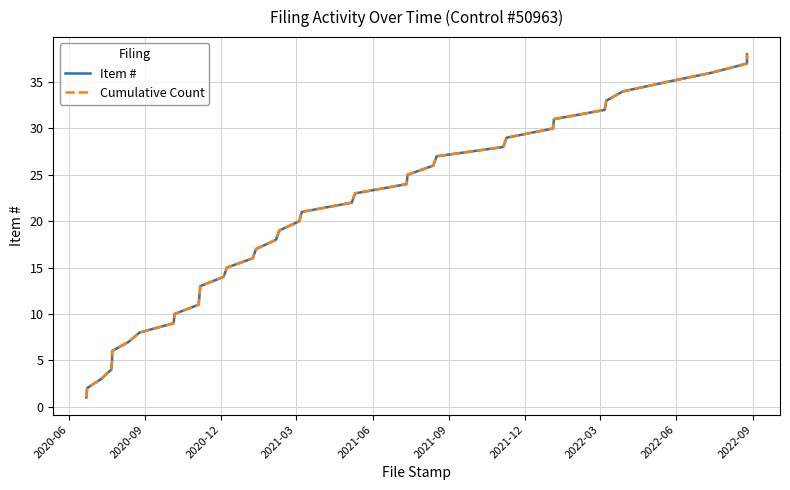

What is the difference between the Cumulative Count values at 2020-06 and 2020-09?

1